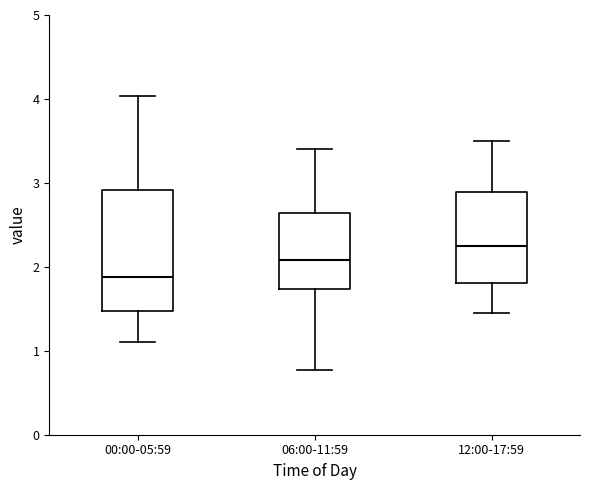

Reading left to right, transcribe this box plot: for each box, give where its median line is, the range the box spans, and where its two whiskers end, as read against the y-axis. The values are not printed on the chart, so give them approximately, as read against the axis.

00:00-05:59: median 1.9, box 1.5 to 2.9, whiskers 1.1 to 4.0
06:00-11:59: median 2.1, box 1.7 to 2.6, whiskers 0.8 to 3.4
12:00-17:59: median 2.3, box 1.8 to 2.9, whiskers 1.5 to 3.5